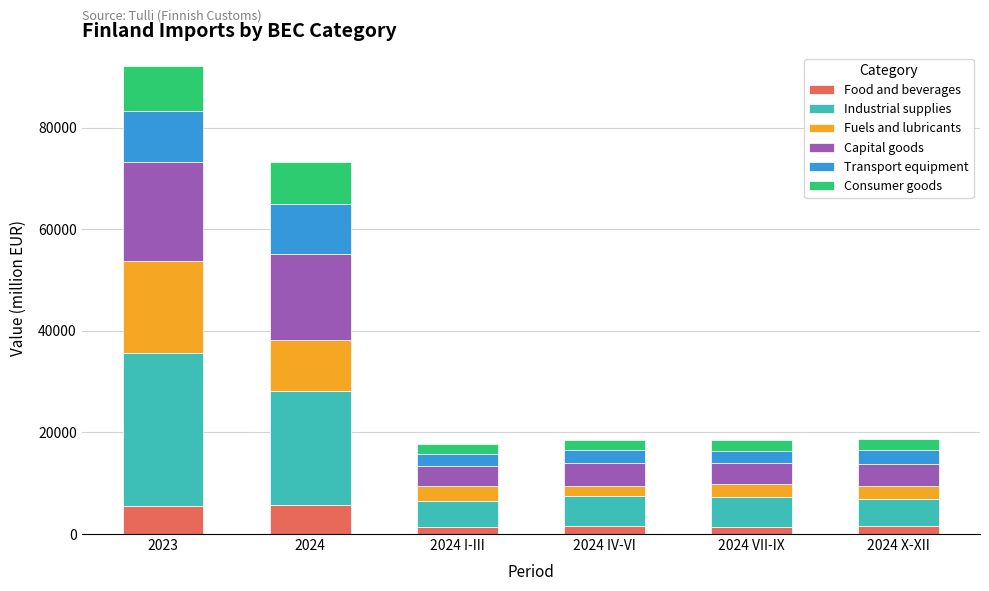

What is the highest value of the Food and beverages series?

5746.9